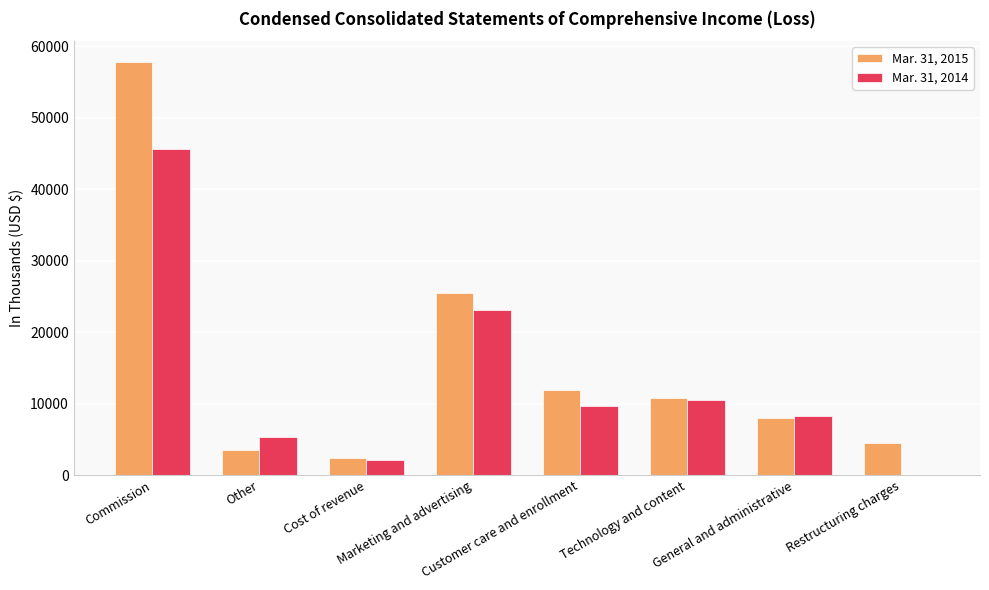

Which series has the largest range (max minus min)?

Mar. 31, 2015